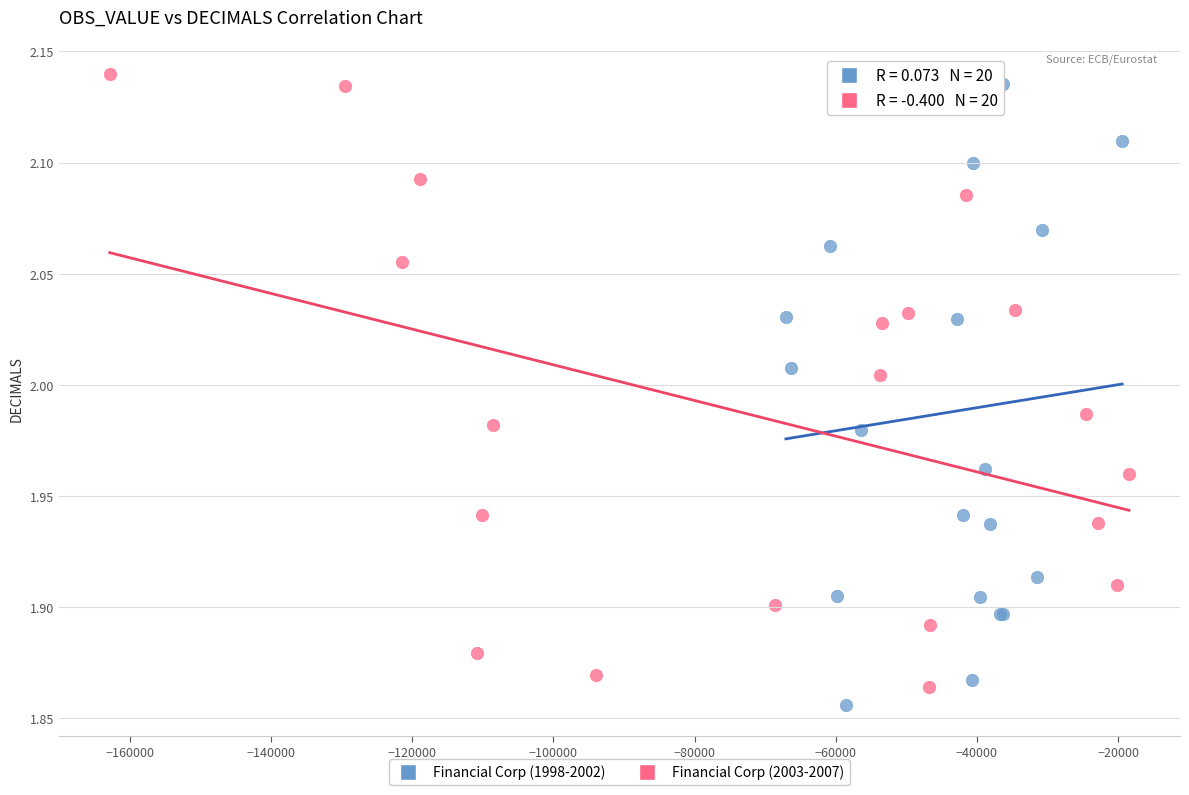

Which series has the largest Y range (max minus min)?

Financial Corp (1998-2002)